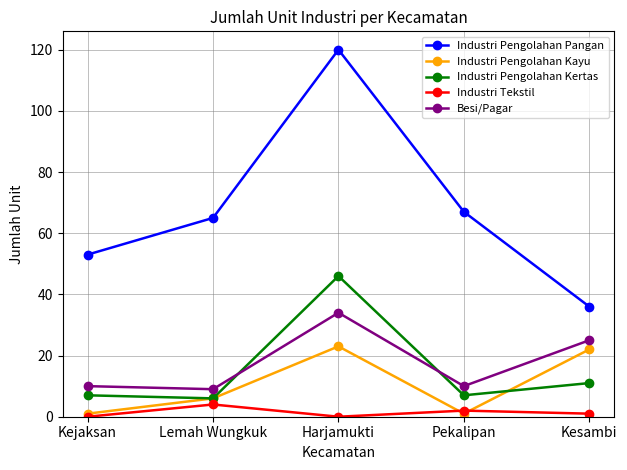

Reading right to left, list all the values displayed in this chart.

Industri Pengolahan Pangan: 36	67	120	65	53
Industri Pengolahan Kayu: 22	1	23	6	1
Industri Pengolahan Kertas: 11	7	46	6	7
Industri Tekstil: 1	2	0	4	0
Besi/Pagar: 25	10	34	9	10